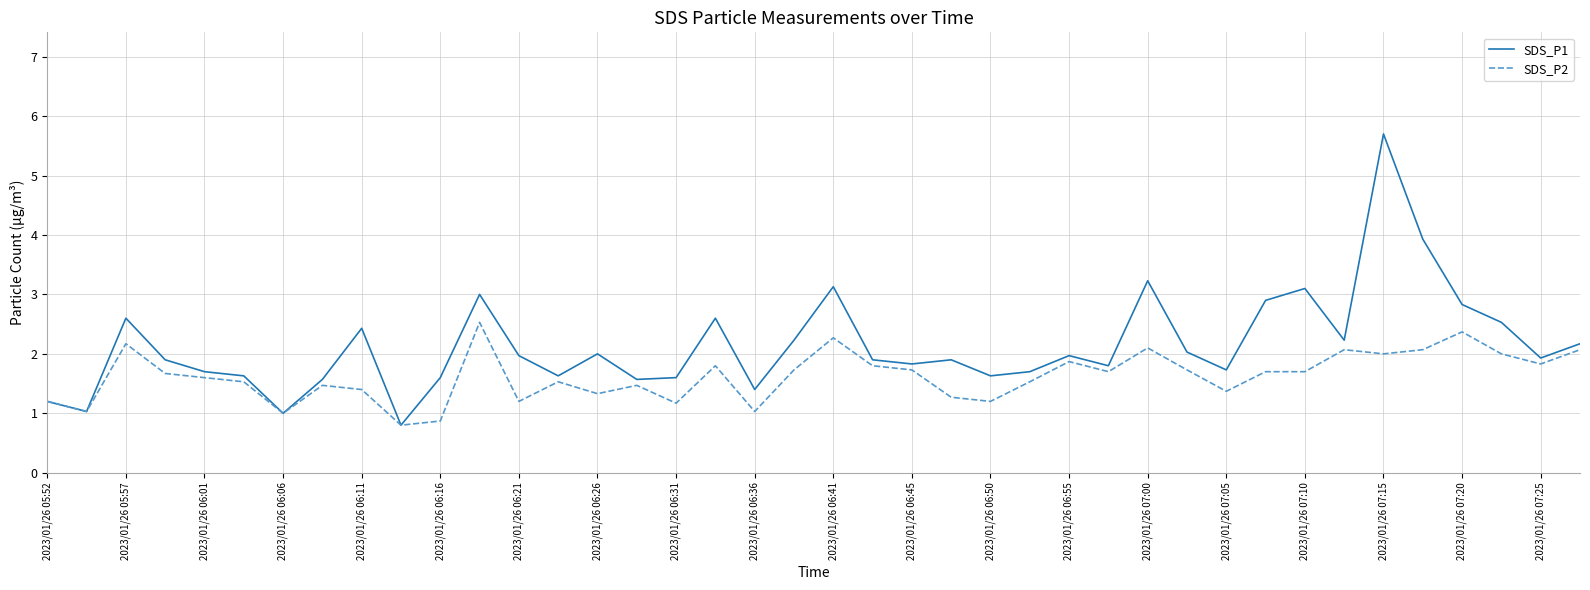

Which series has the largest range (max minus min)?

SDS_P1